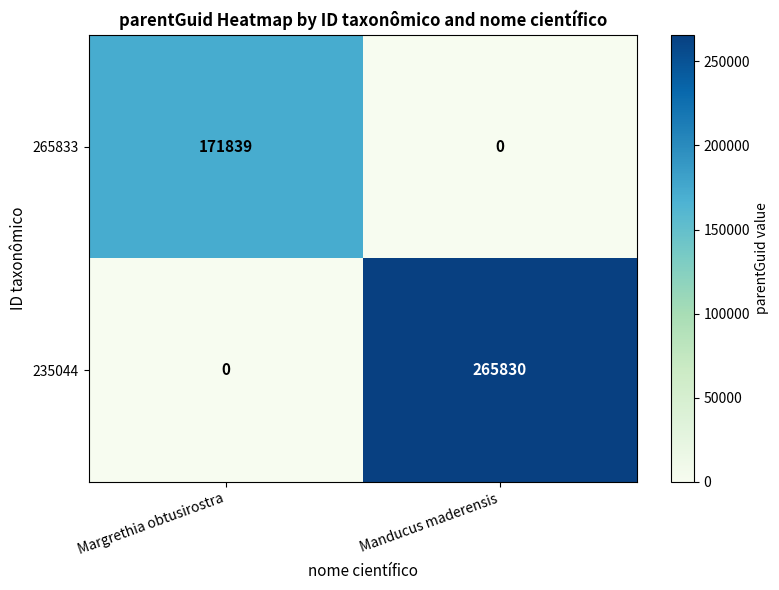

How many values in 265833 are above zero?

1